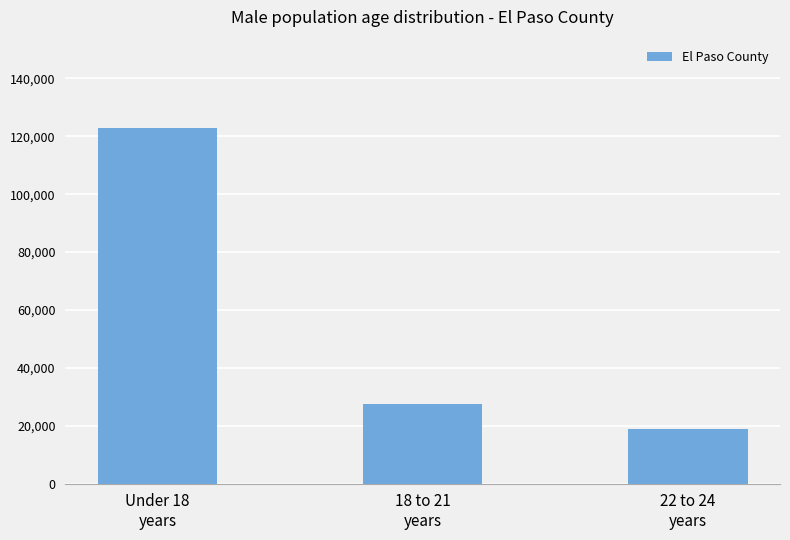

At which label is the value closest to 70779?

18 to 21
years